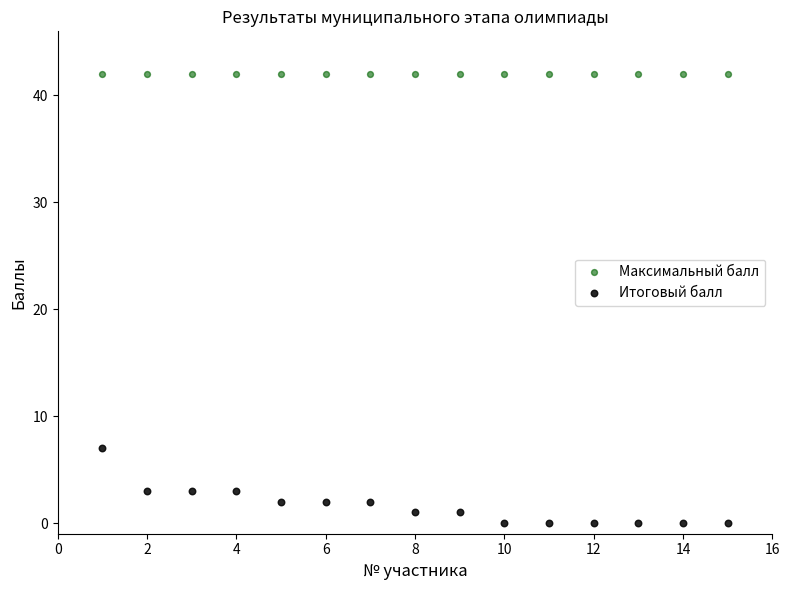

Which series contains the lowest Y value?

Итоговый балл